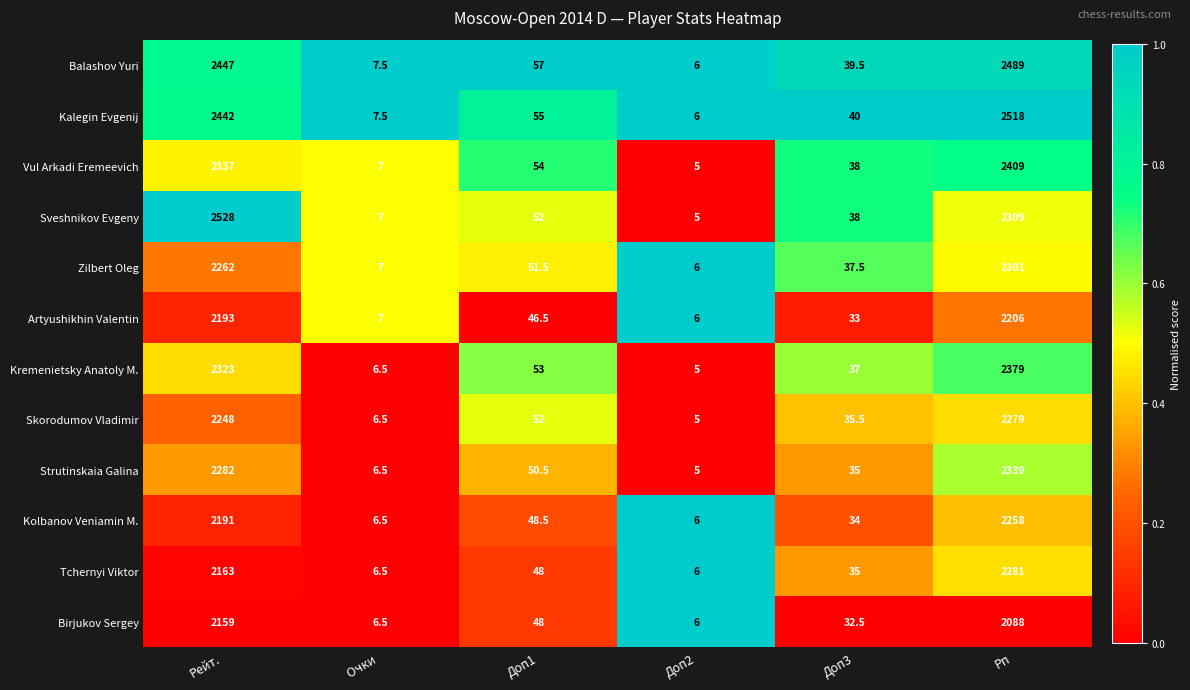

Count the number of categories in the chart.

6